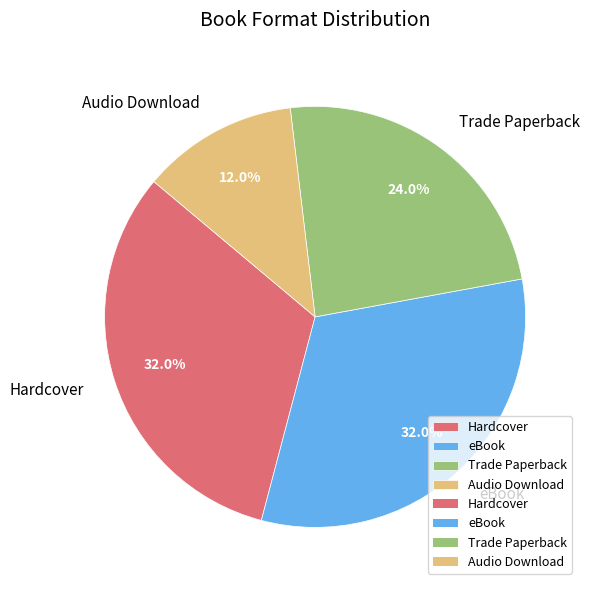

What percentage is the eBook slice, to the nearest percent?

32%